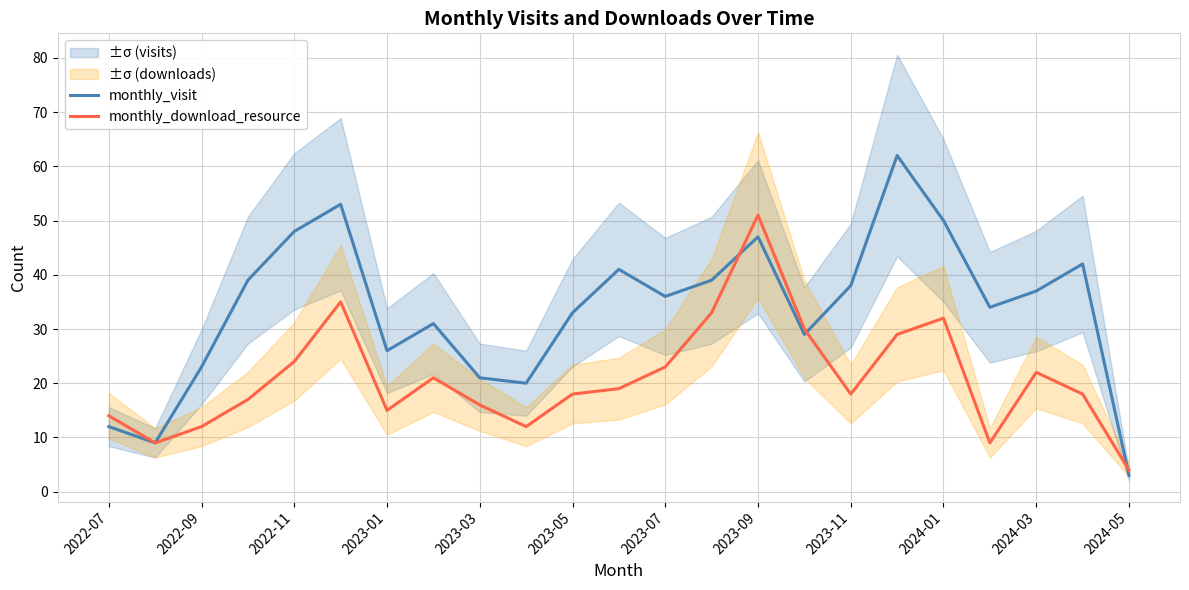

The monthly_download_resource series shows 34 at 2024-03. True or false?

False